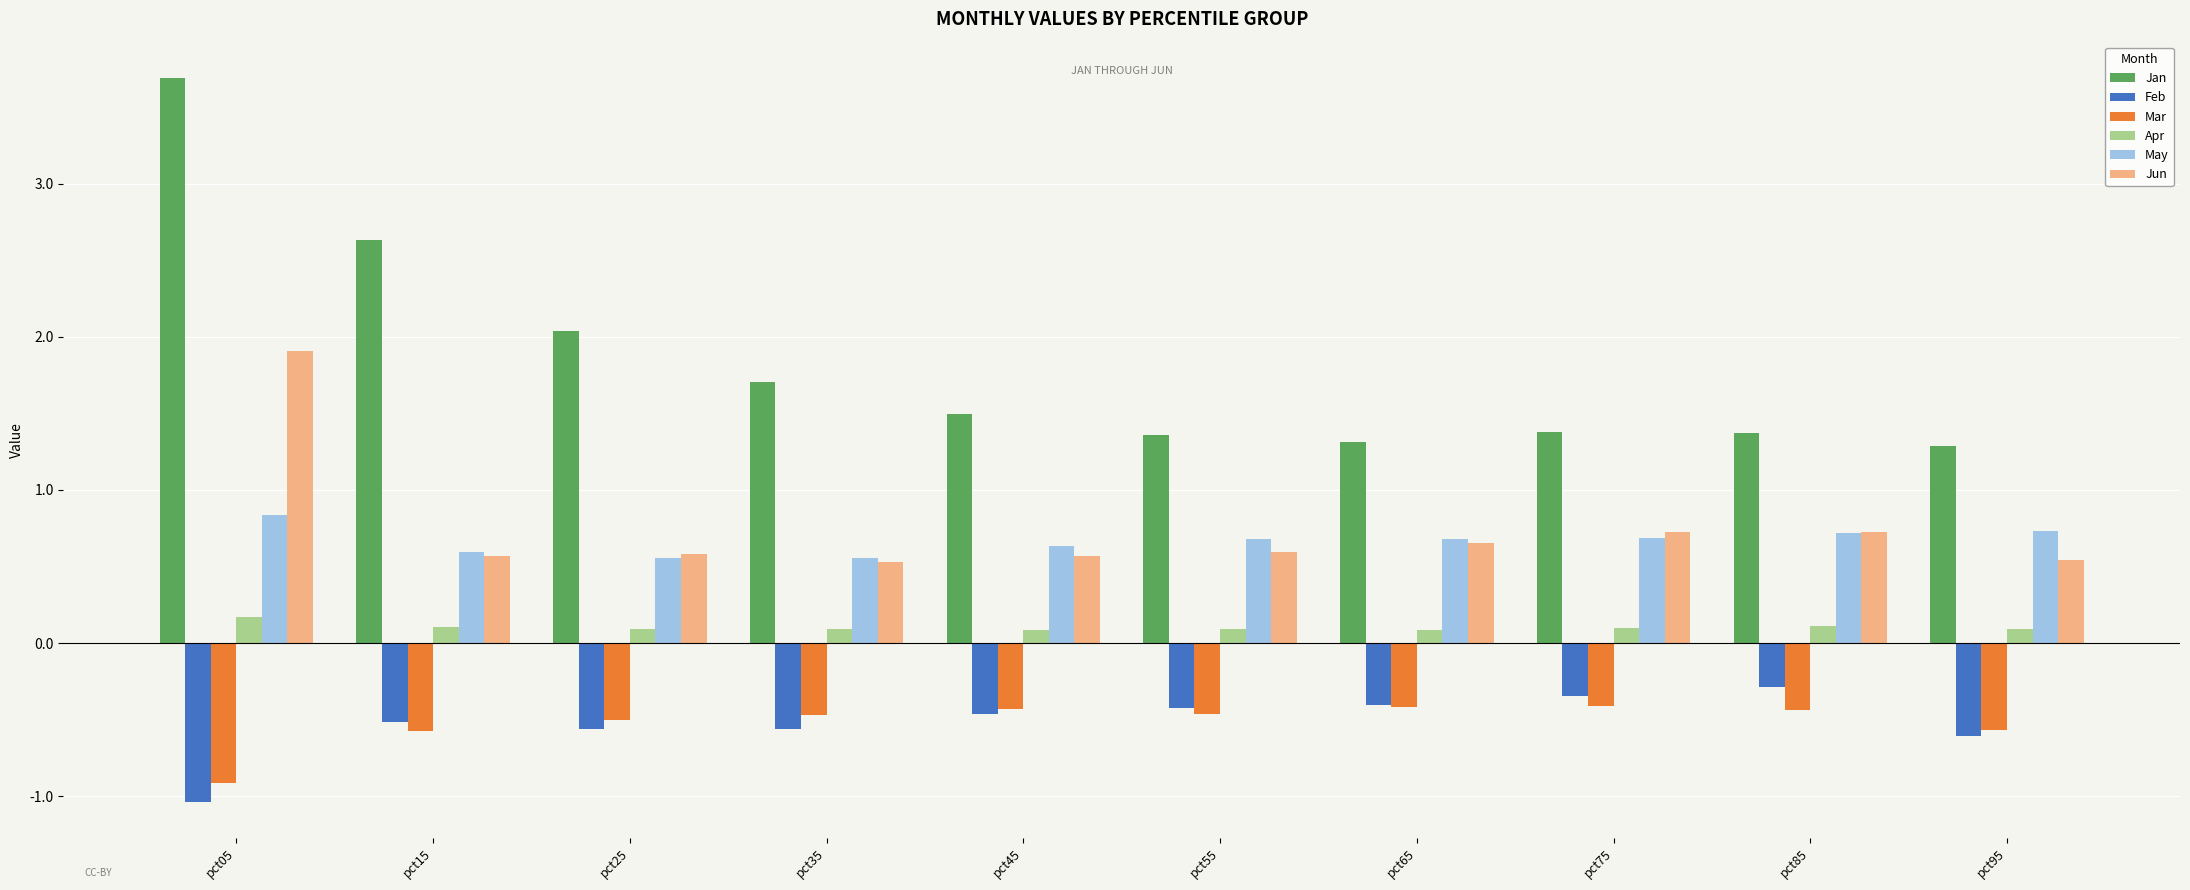

Which series changed the most between pct45 and pct65?

Jan